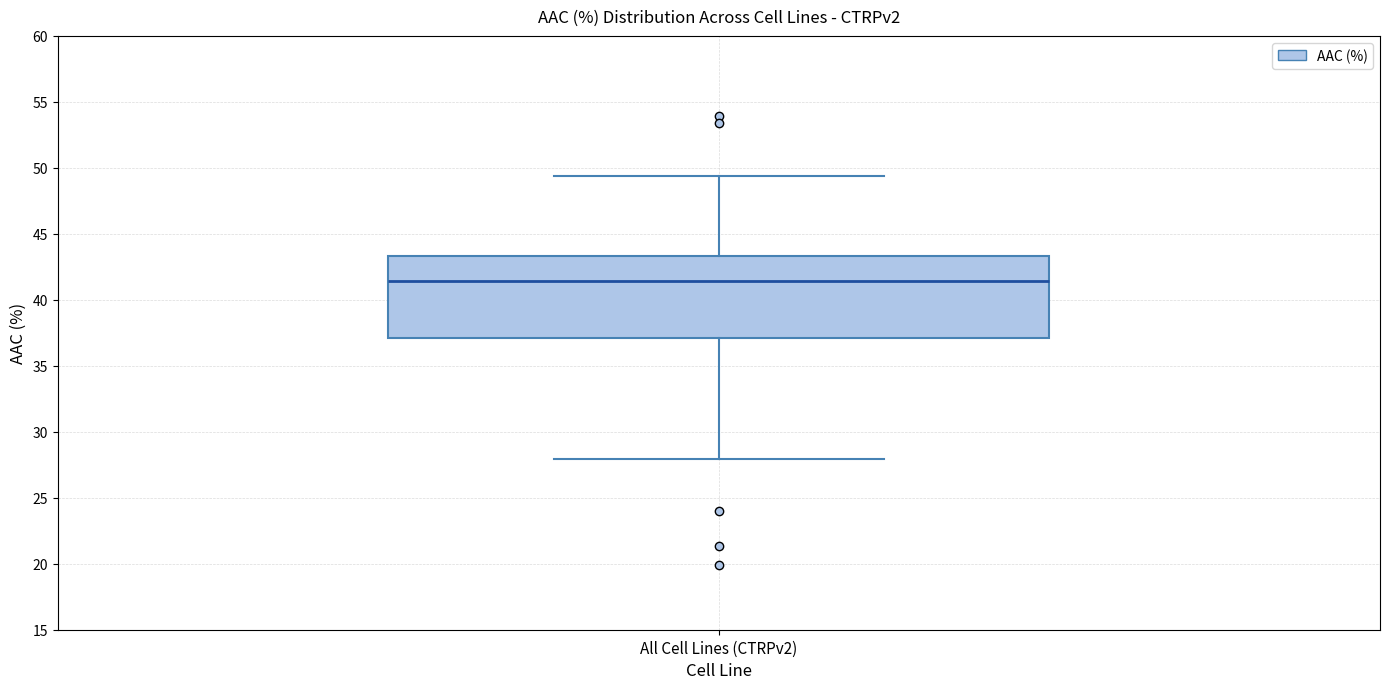

Transcribe this box plot: give where the median line is, the range the box spans, and where the two whiskers end, as read against the y-axis. The values are not printed on the chart, so give them approximately, as read against the axis.

median 41.5, box 37.0 to 43.5, whiskers 28.0 to 49.5